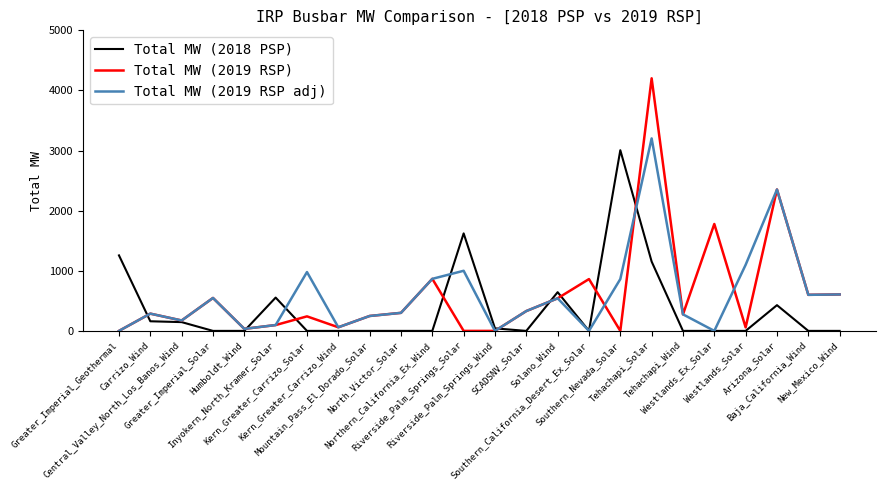

The value of Total MW (2018 PSP) at Mountain_Pass_El_Dorado_Solar is 916.3. True or false?

False